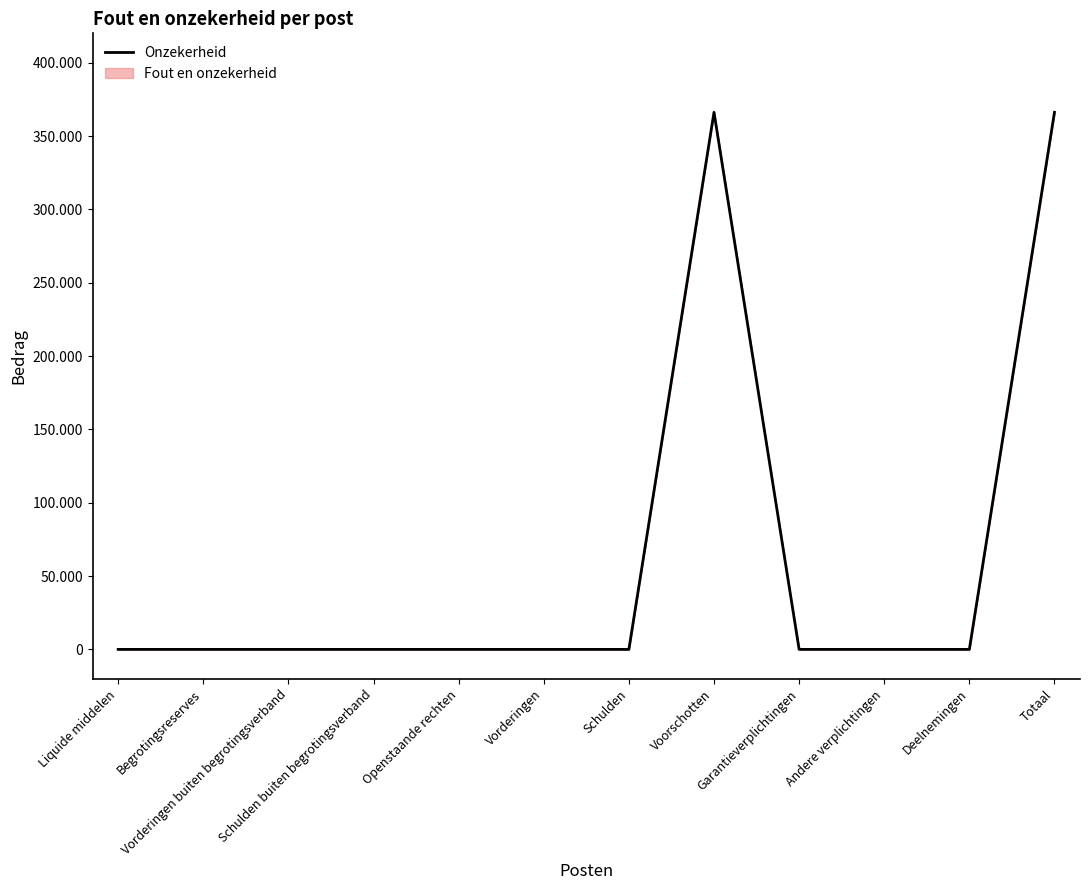

Between Andere verplichtingen and Schulden buiten begrotingsverband, which is larger?

Andere verplichtingen